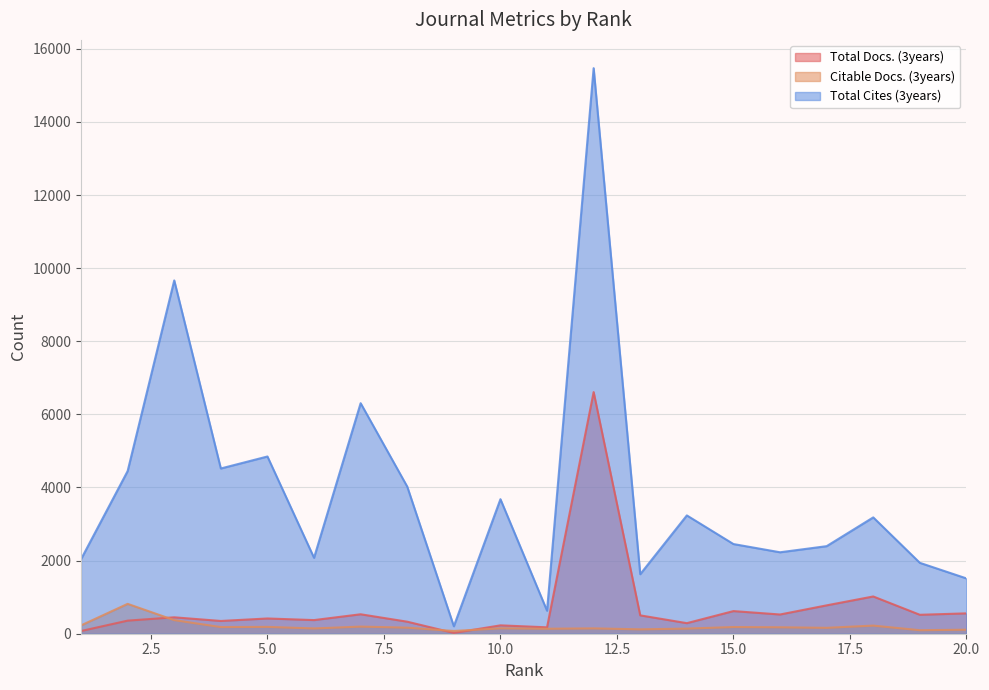

What are all the series names shown in the legend?

Total Docs. (3years), Citable Docs. (3years), Total Cites (3years)